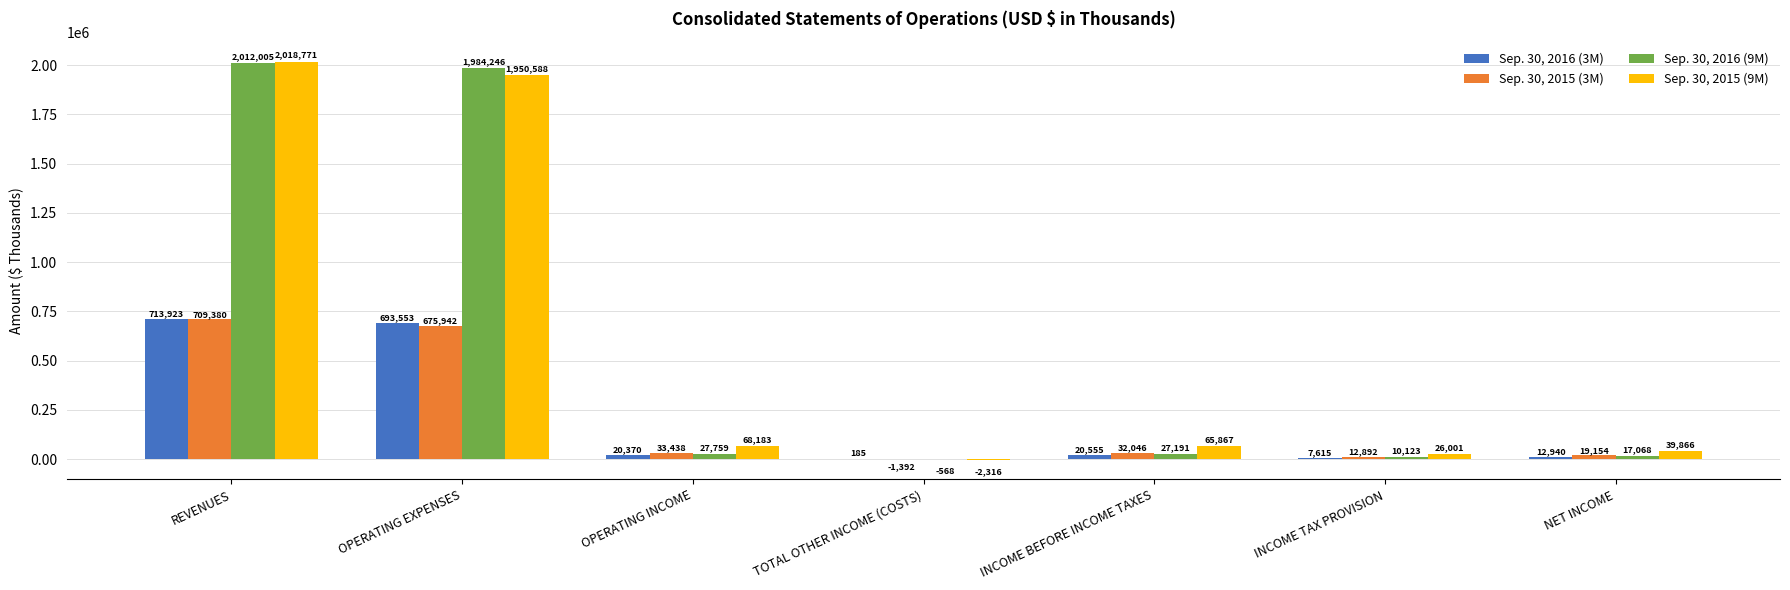

Between TOTAL OTHER INCOME (COSTS) and INCOME BEFORE INCOME TAXES, which series saw the biggest shift?

Sep. 30, 2015 (9M)